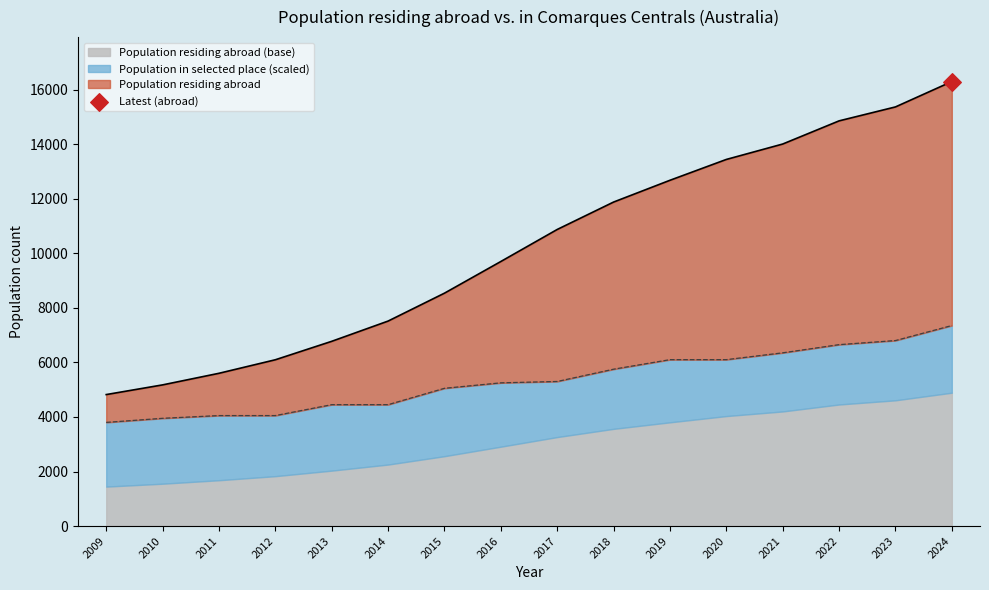

Which series has the largest total across all categories?

Population residing abroad